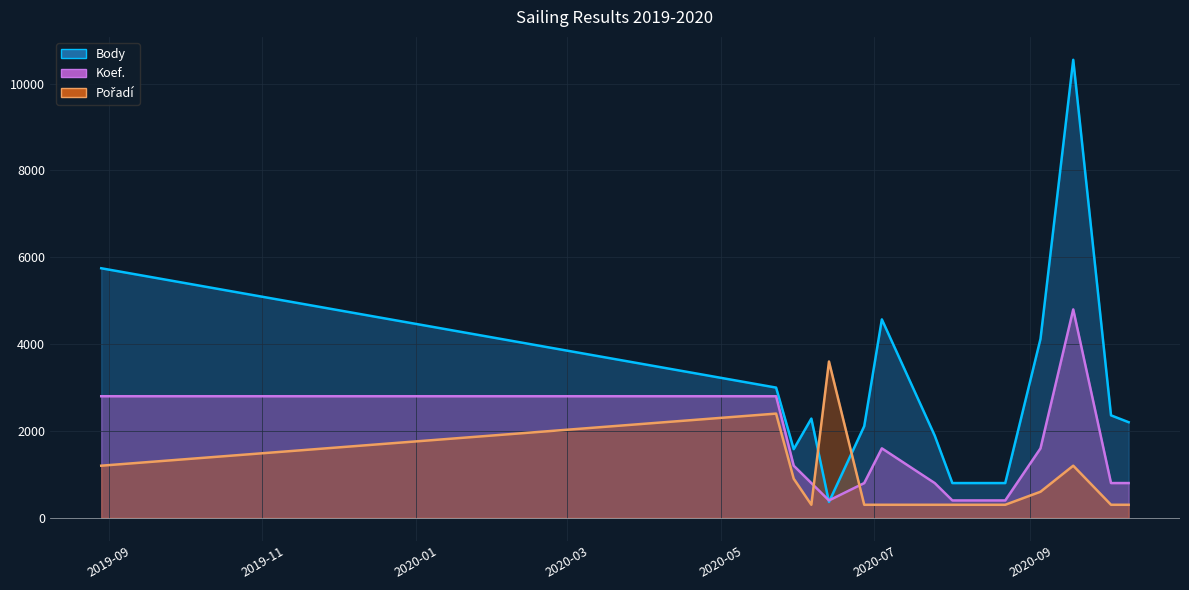

In Body, how many points are higher than both neighbors (excluding endpoints)?

3